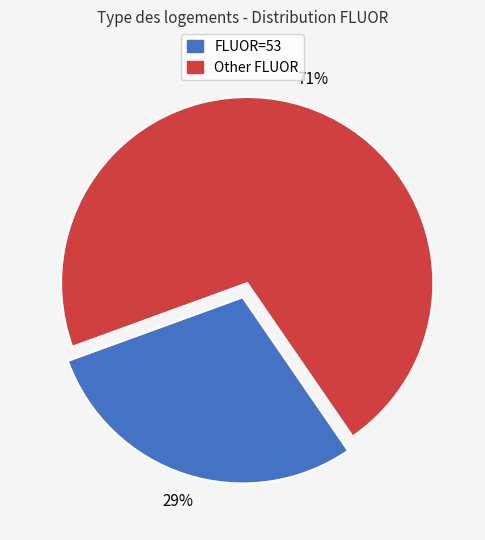

To the nearest percent, what is the difference between the largest and smallest slice percentages?

42%